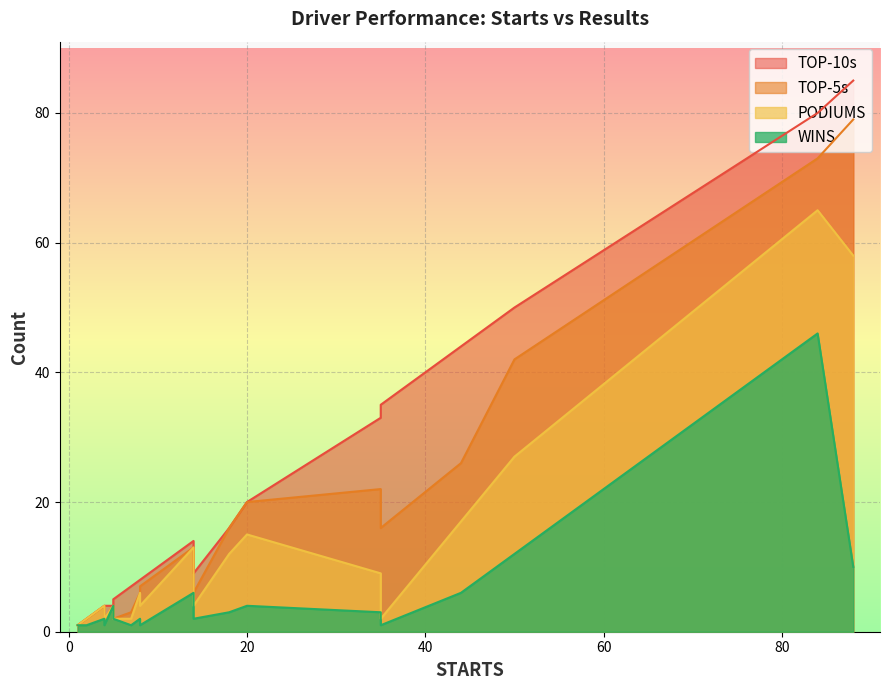

The TOP-5s series shows 79 at 88. True or false?

True